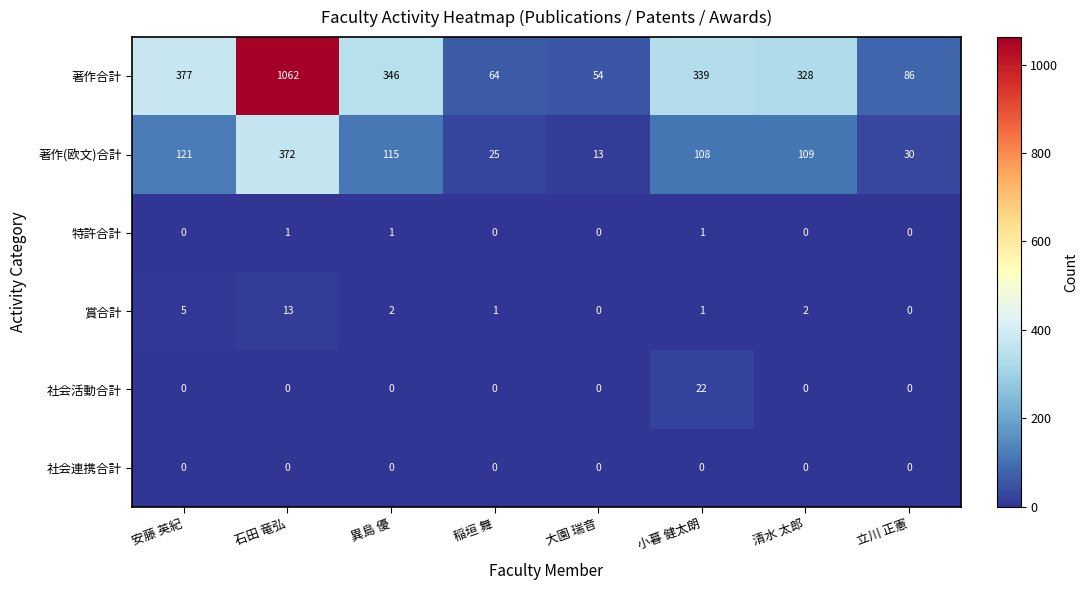

Between 稲垣 舞 and 大園 瑞音, which series saw the biggest shift?

著作(欧文)合計